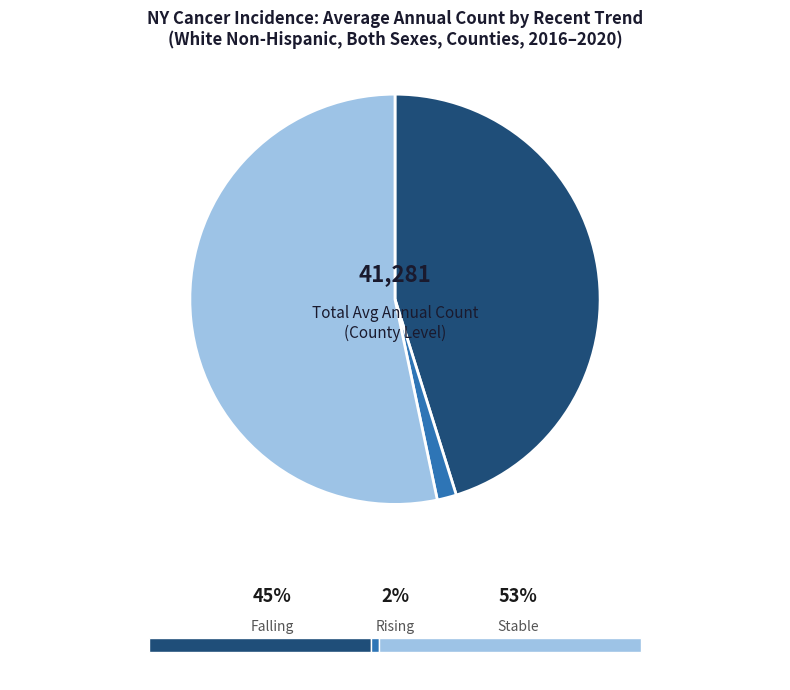

Does any single category account for the majority?

Yes